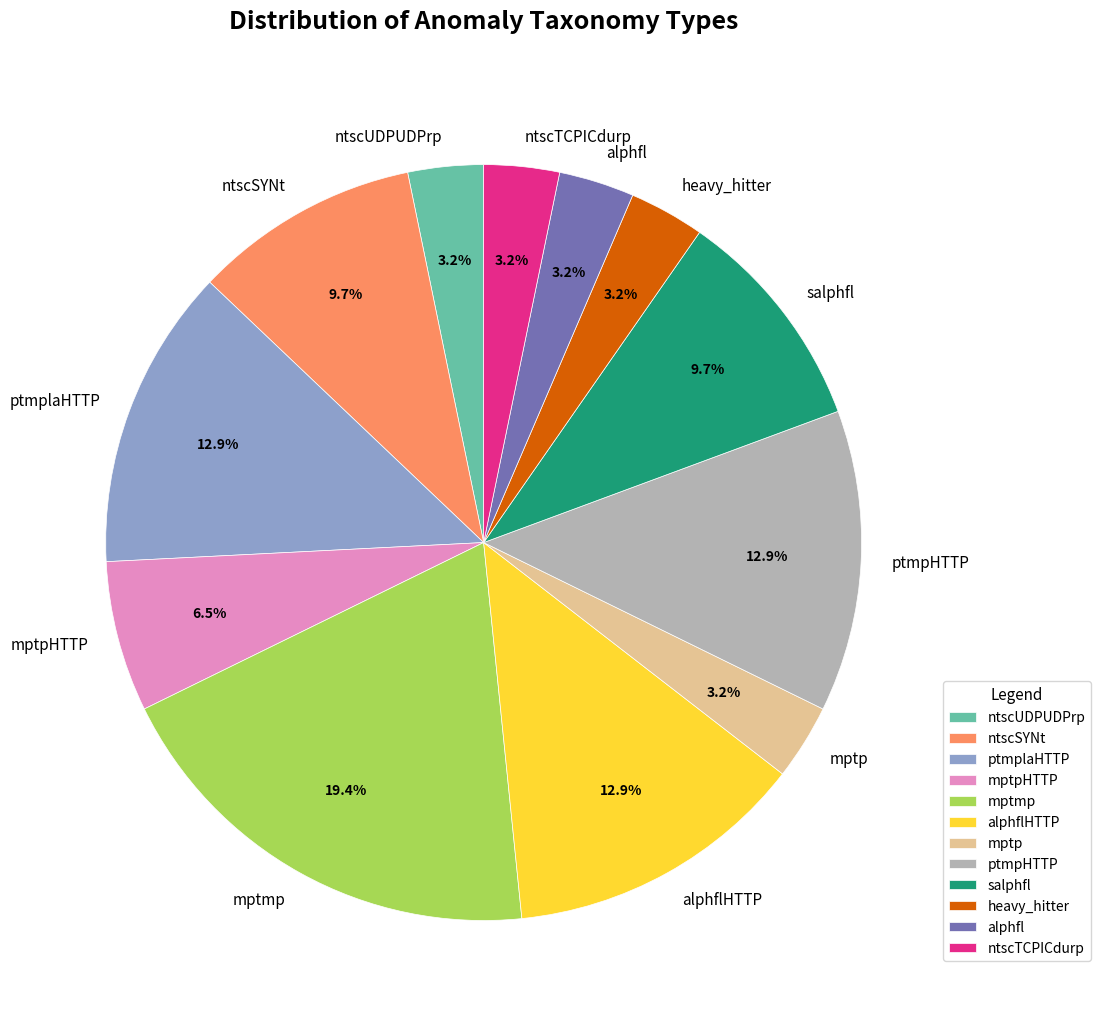

Combined, do alphfl and ntscSYNt account for over 50%?

No